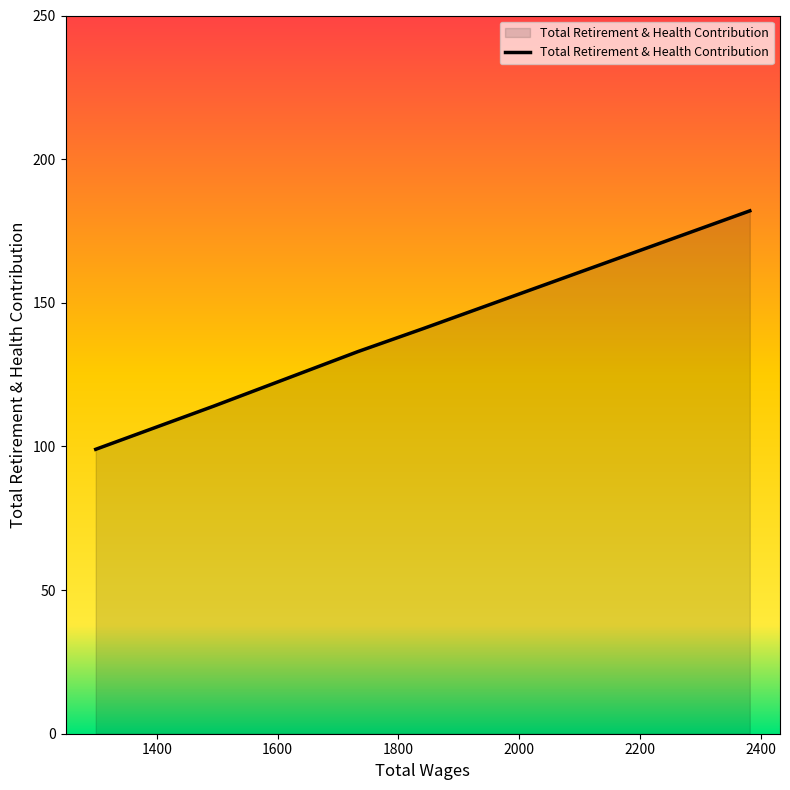

How many series are shown in this chart?

1